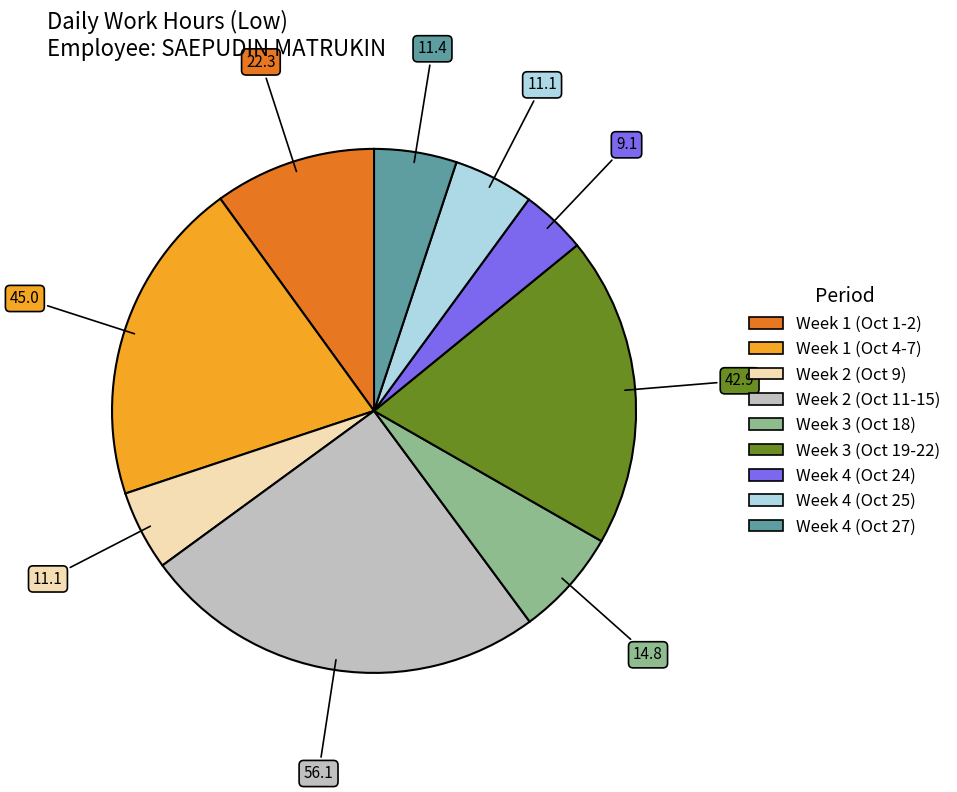

Does any single category account for the majority?

No